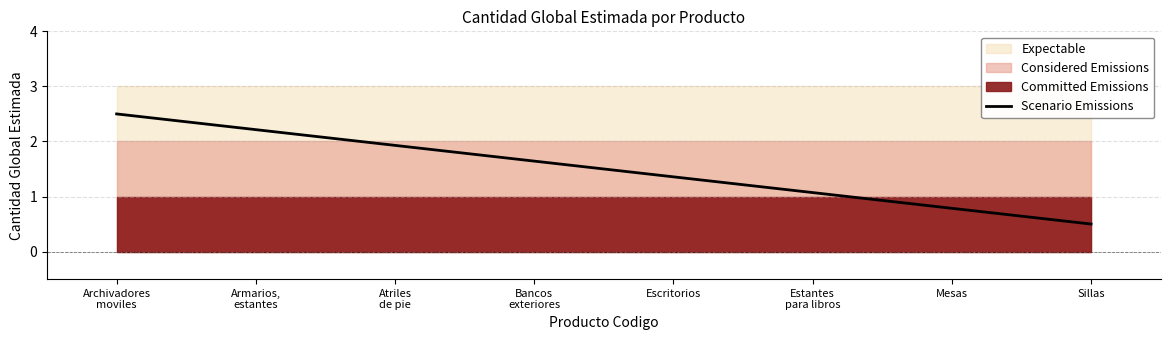

Where does the data first go above 1?

Archivadores
moviles